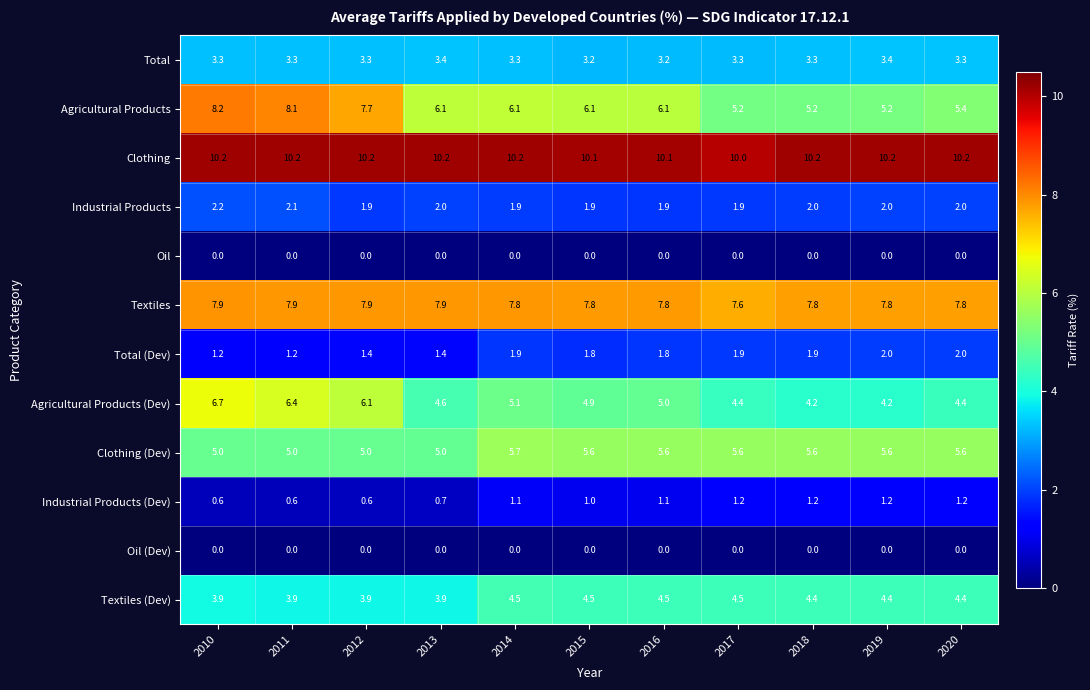

At which category is the sum across all series the highest?

2010